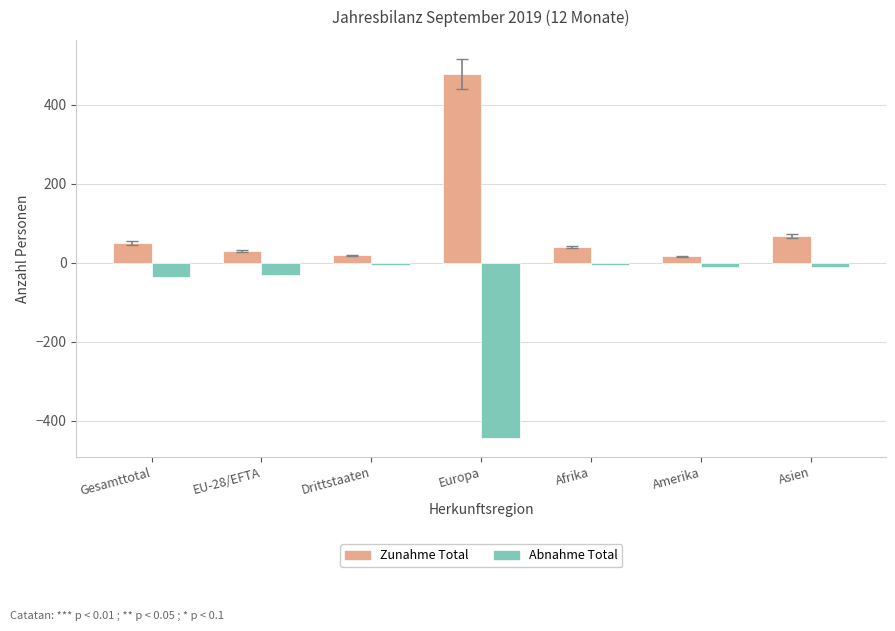

How many groups of bars are there?

7